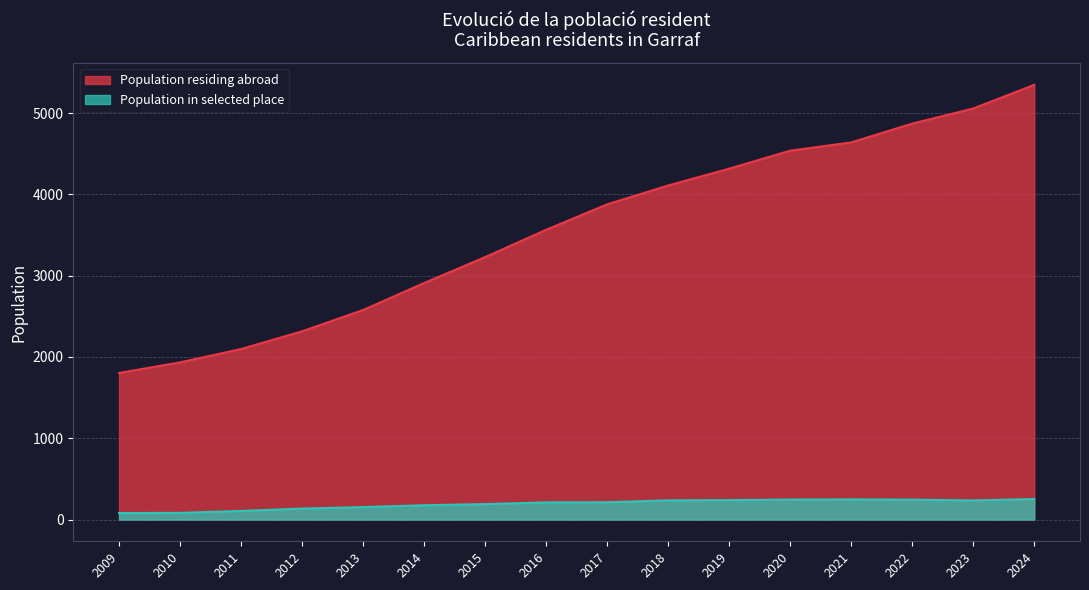

How many data points in Population residing abroad are above 3878?

7